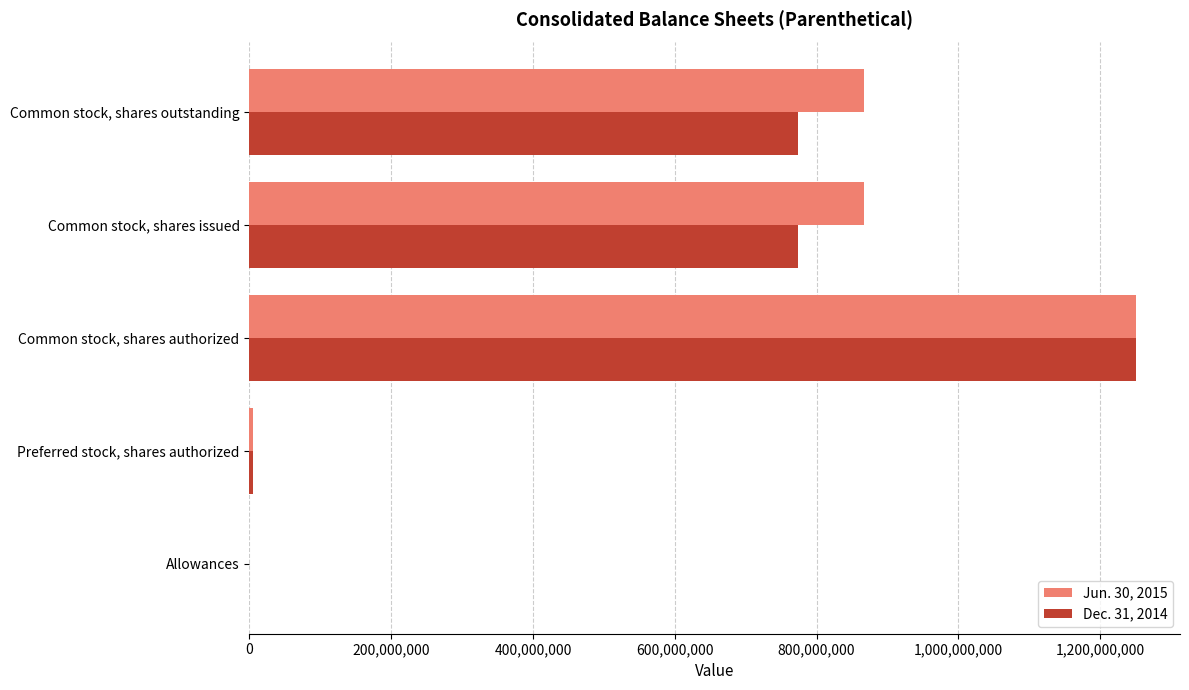

True or false: Dec. 31, 2014 has a value of 1032249690 at Common stock, shares outstanding.

False